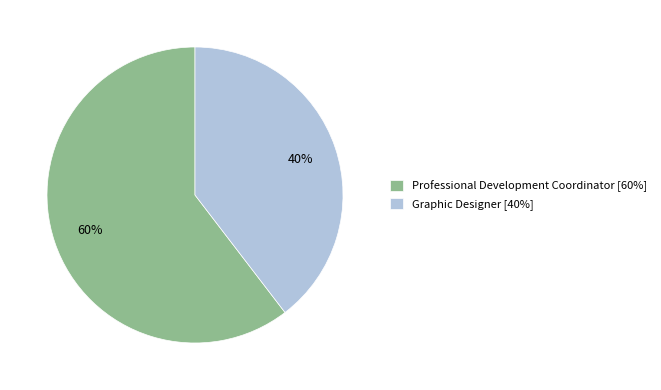

True or false: Graphic Designer accounts for 40% of the total.

True